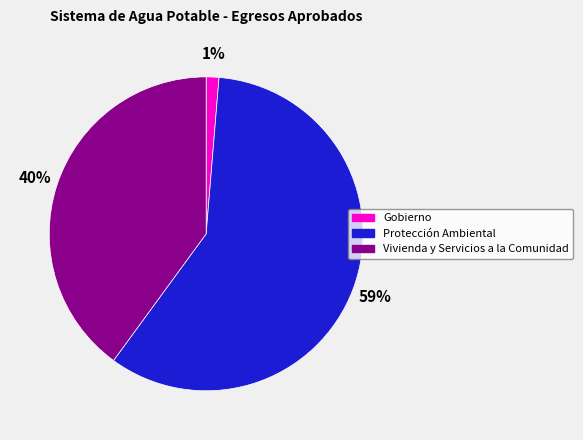

Count the number of slices in the pie.

3